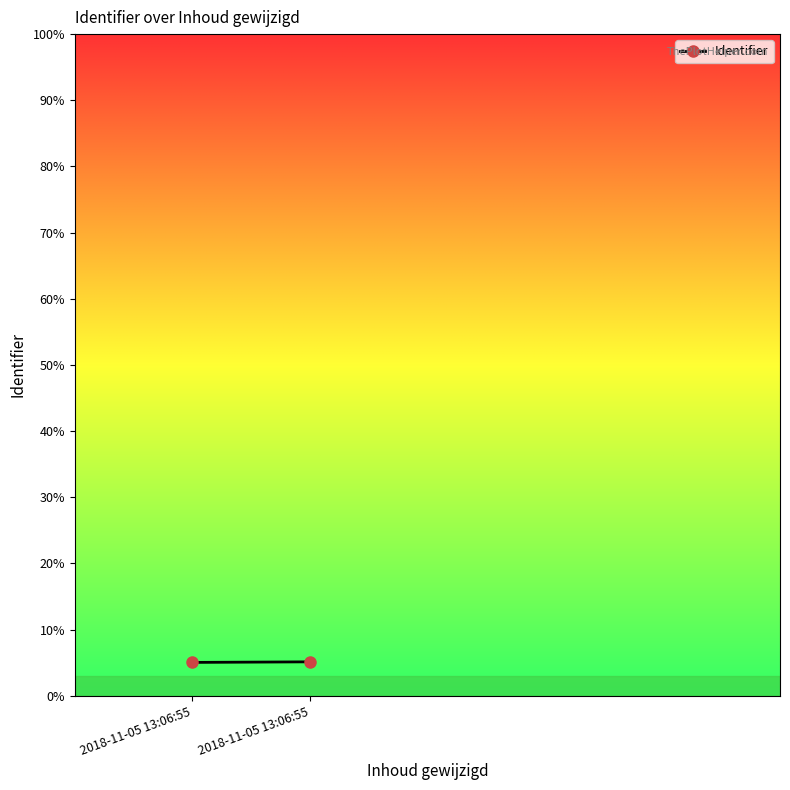

How many series are shown in this chart?

1